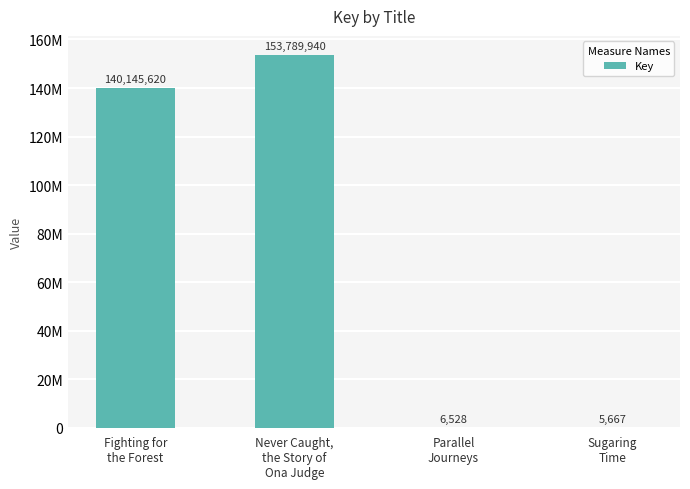

Which category has the highest value across all series?

Never Caught,
the Story of
Ona Judge